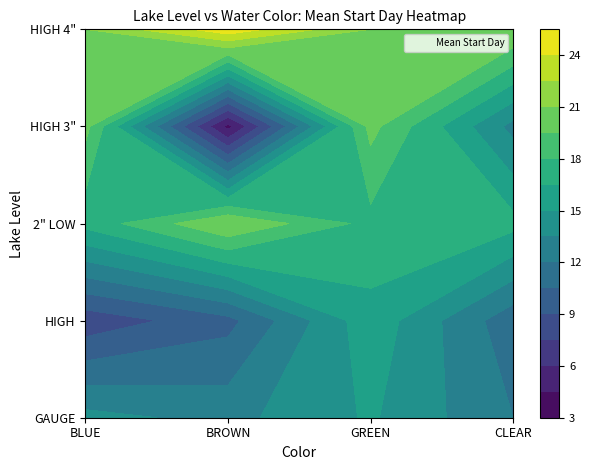

At which category is the sum across all series the highest?

GREEN